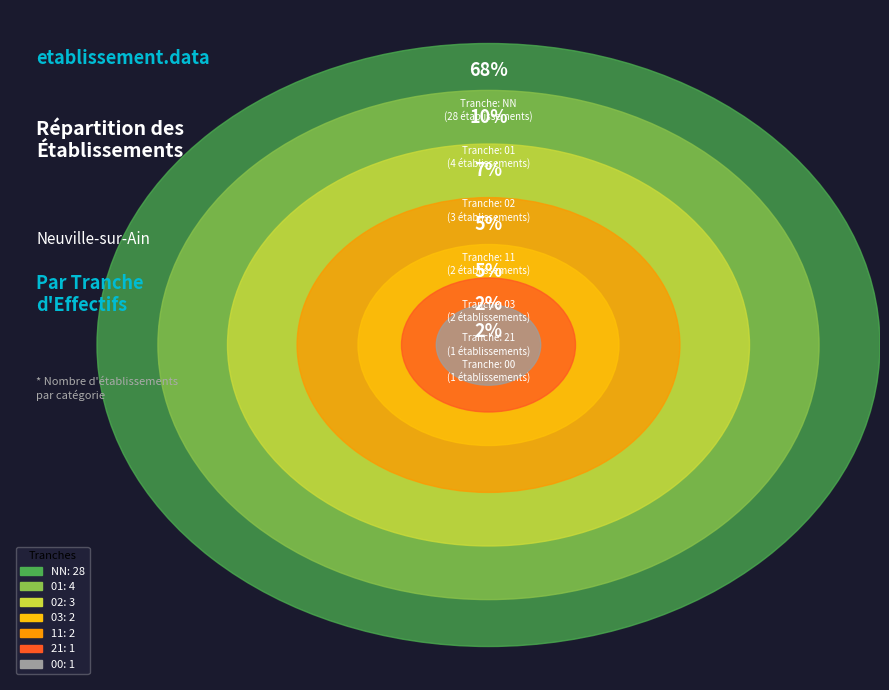

What percentage is the 11 slice, to the nearest percent?

5%